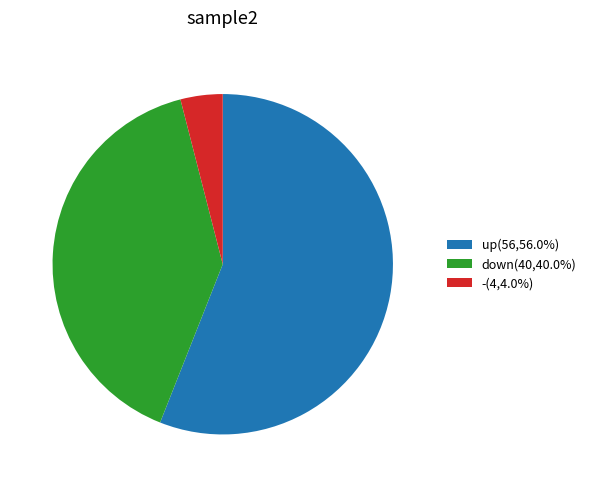

Approximately how many times larger is the value at - compared to up?

0.1